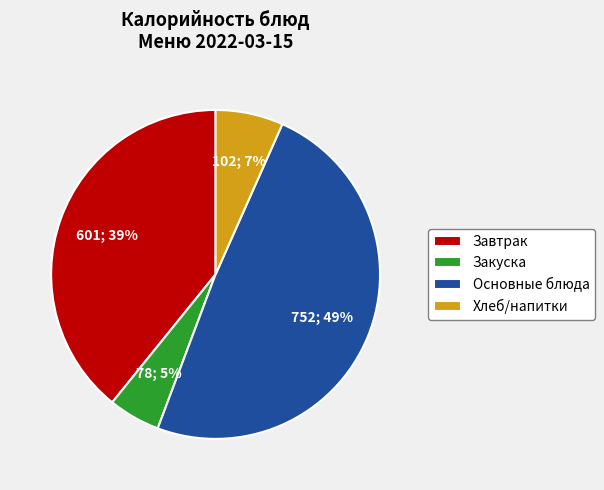

How many slices are in this pie chart?

4